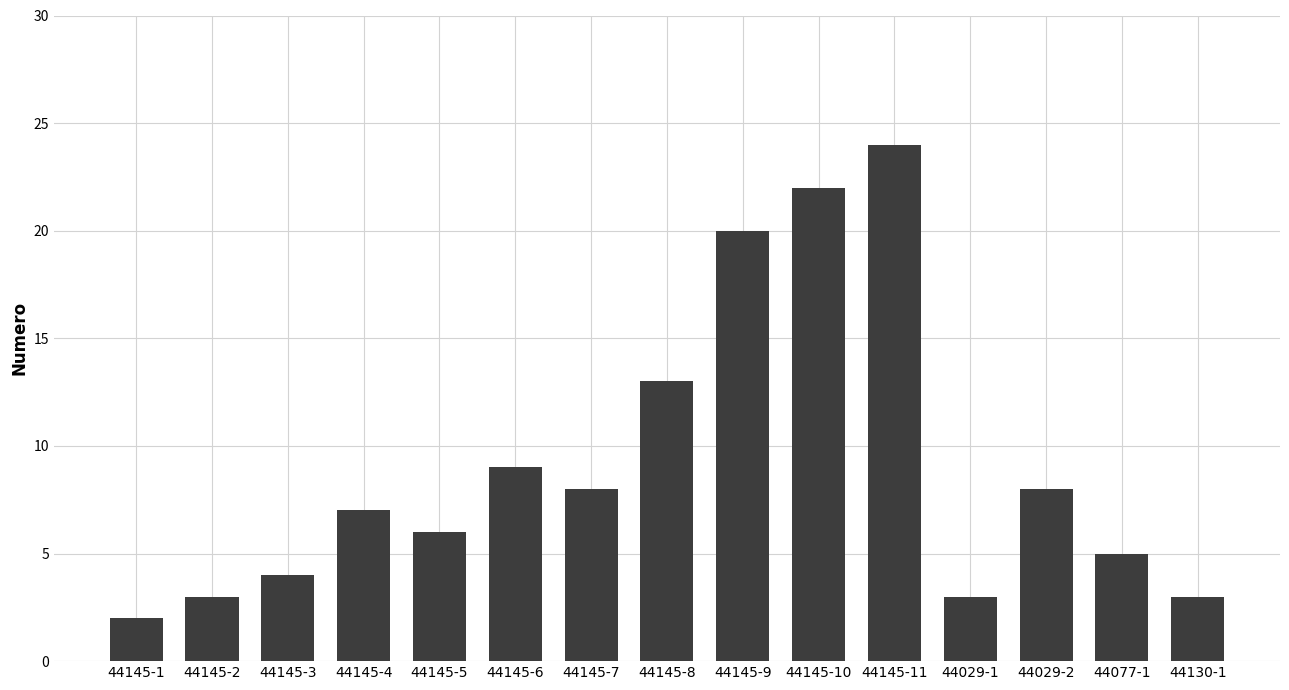

What value does the data have at 44145-11?

24